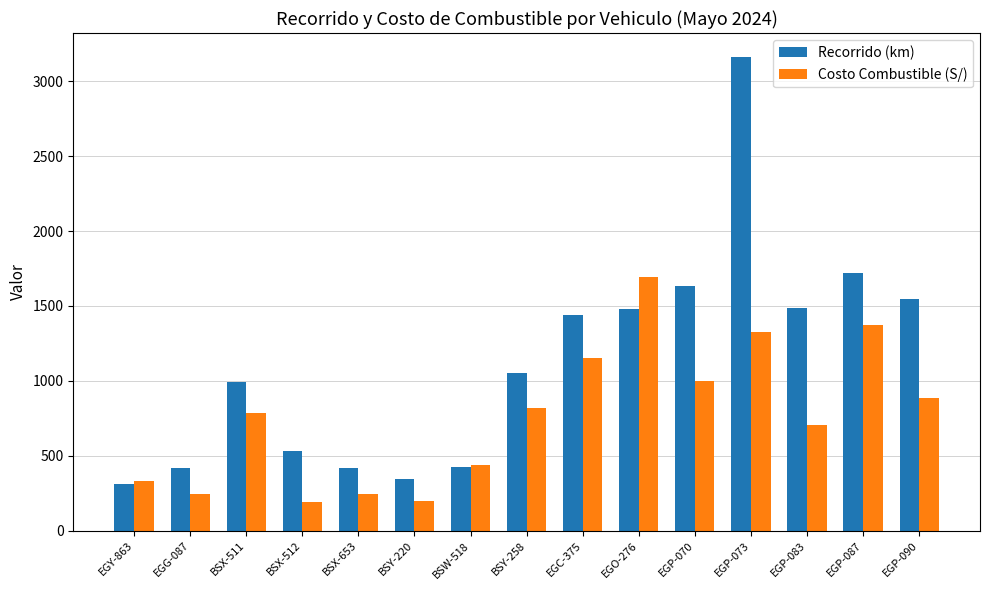

The value of Recorrido (km) at BSX-512 is 534.0. True or false?

True